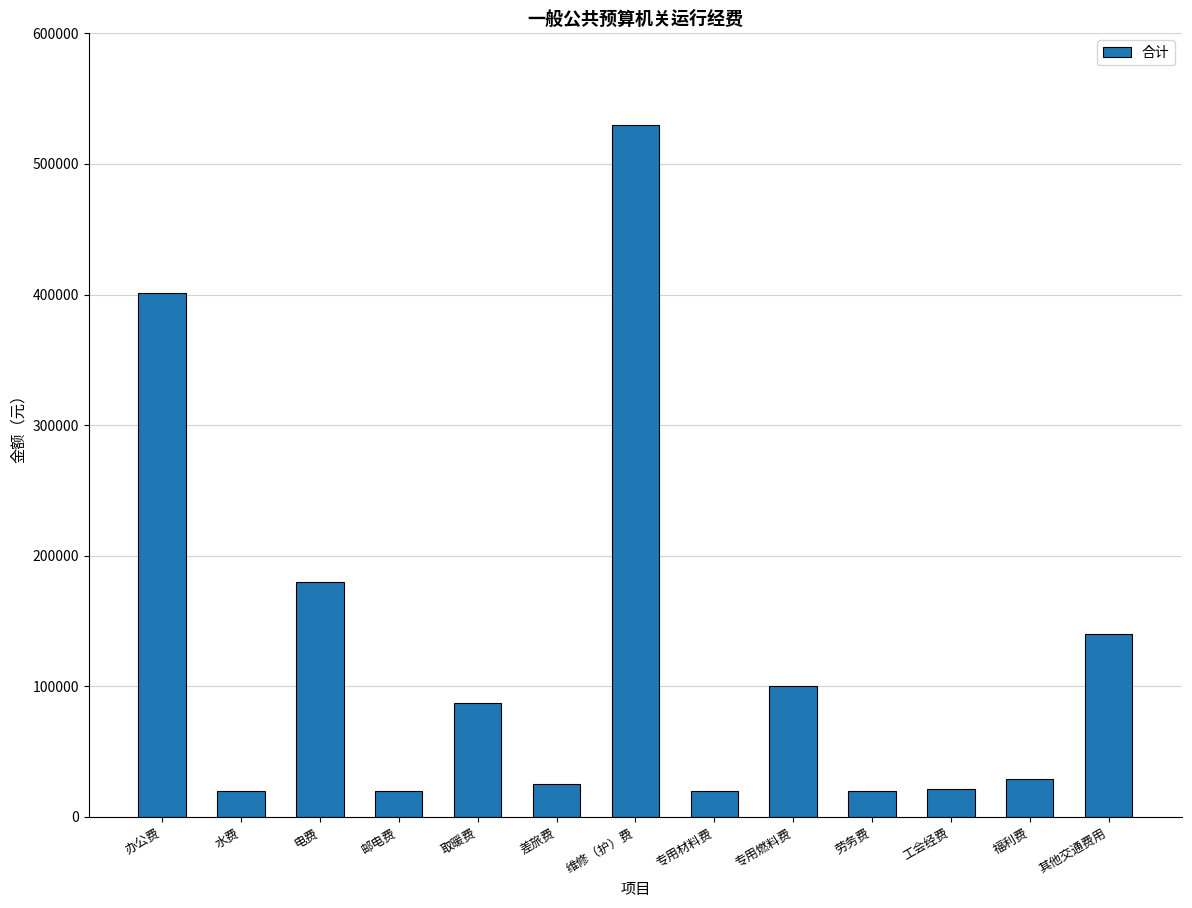

Is it true that the value at 办公费 is 401372.0?

True